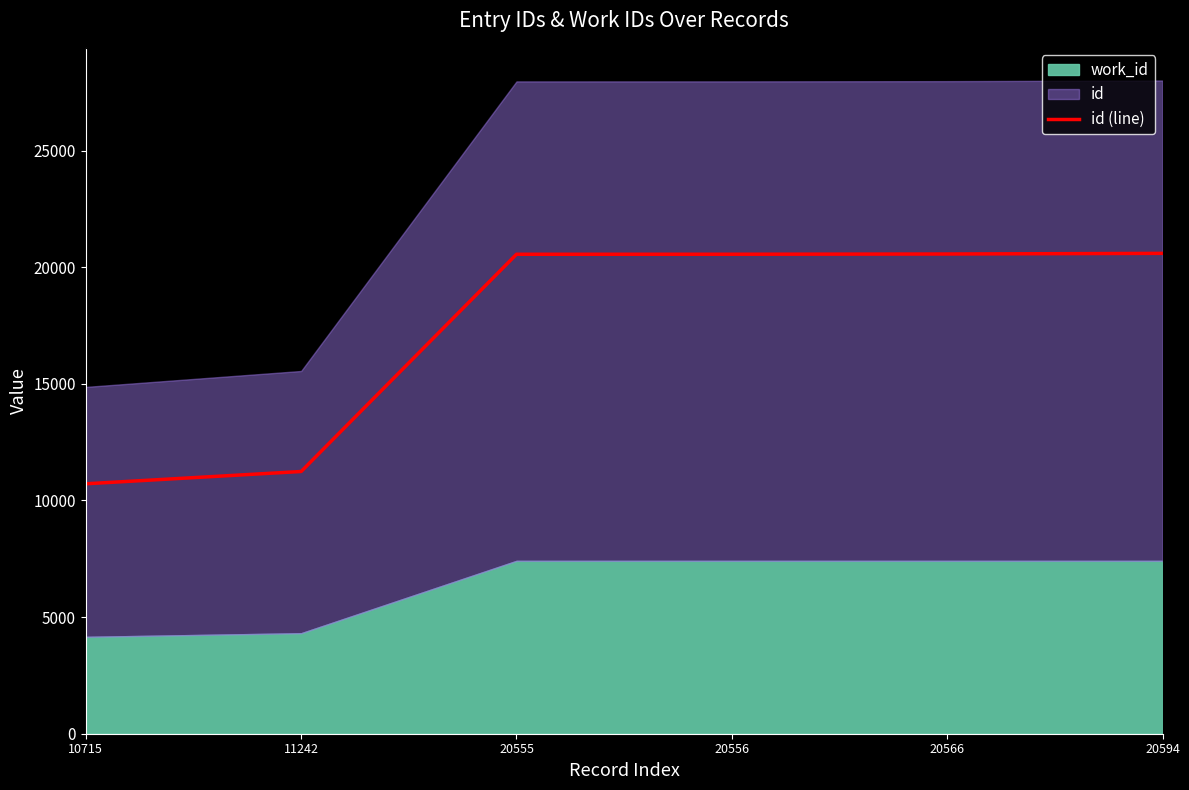

What is the ratio of the value at 10715 to the value at 20555?

0.5